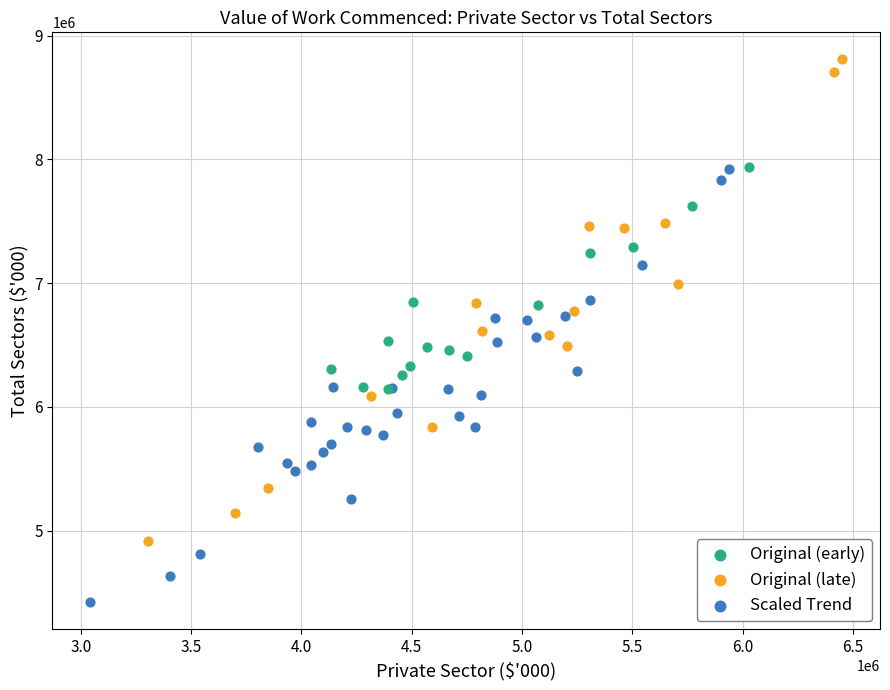

Which series reaches the maximum Y coordinate?

Original (late)